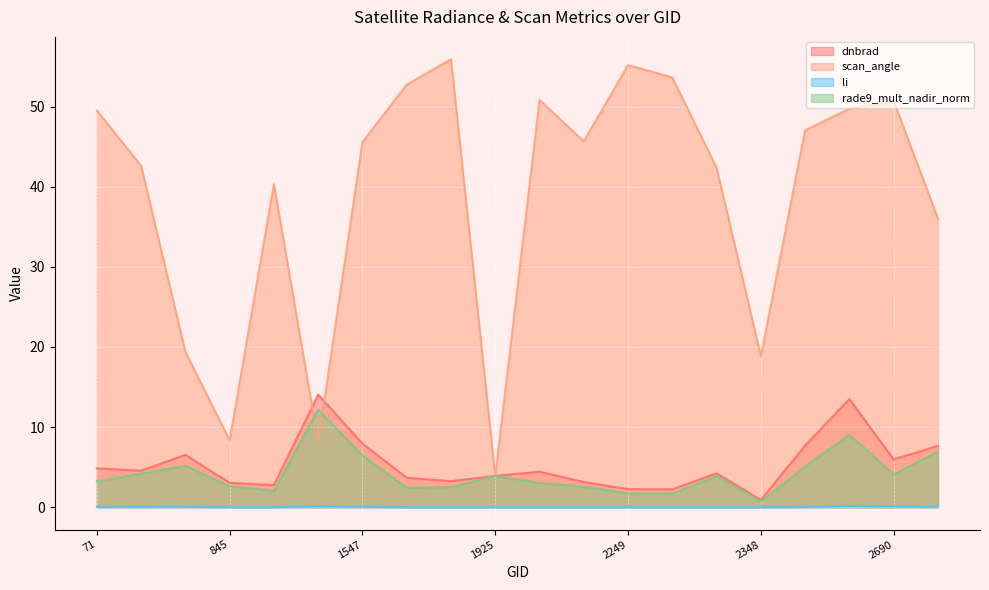

How many data points does each series have?

20